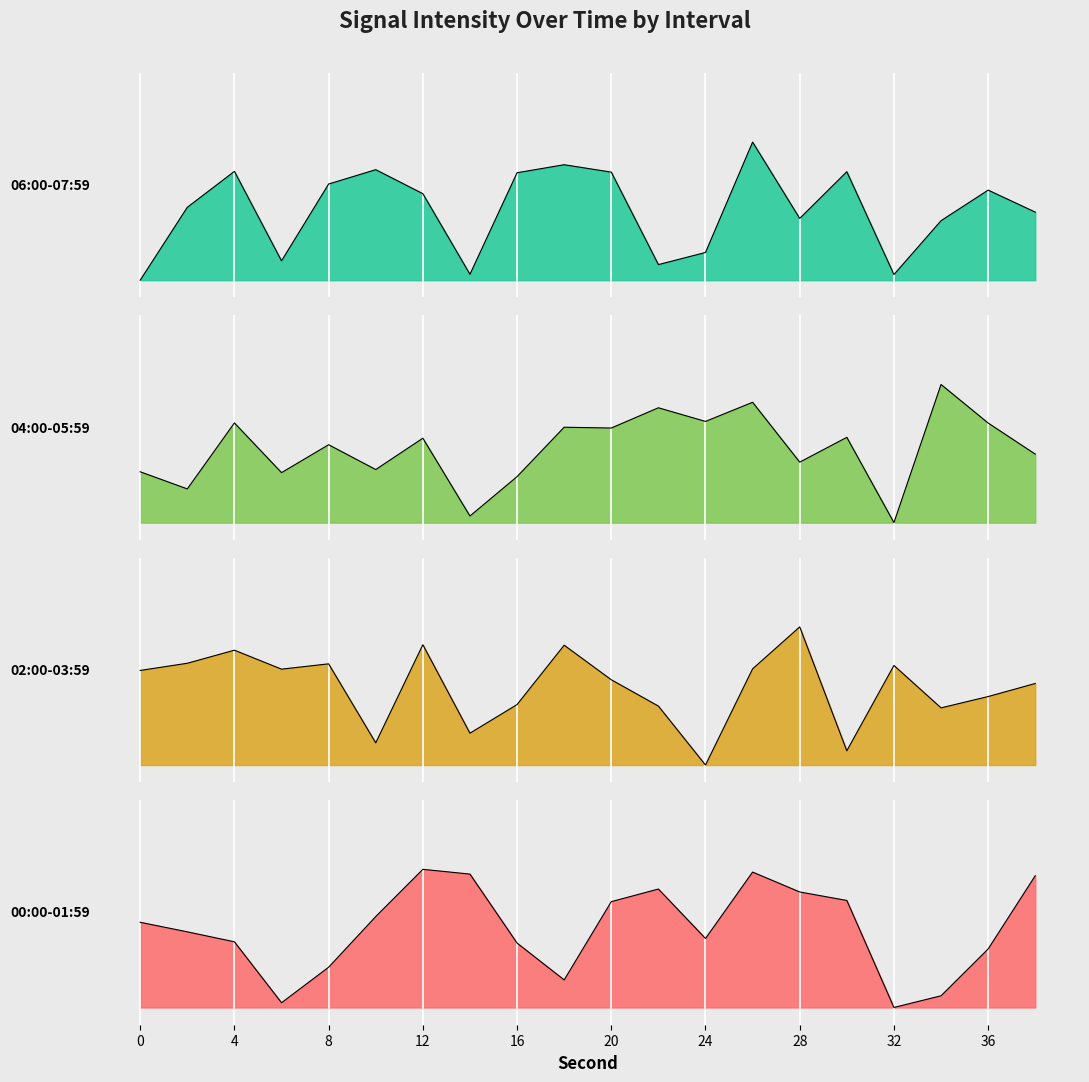

What is the sum of the 04:00-05:59 values at 26 and 14?

3.7